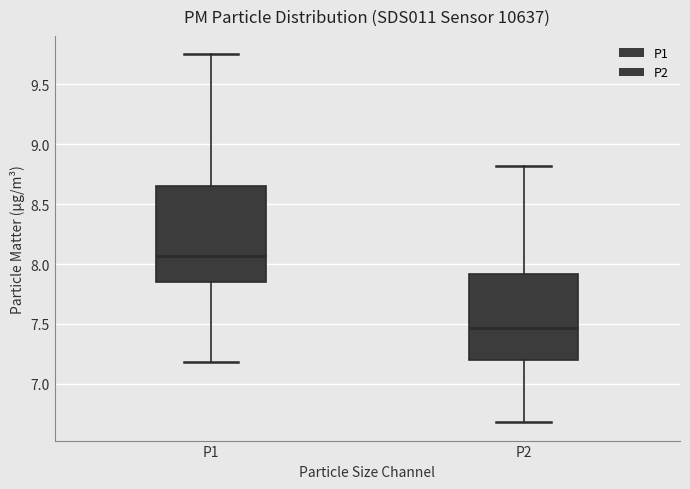

Which box has the lowest median line?

P2